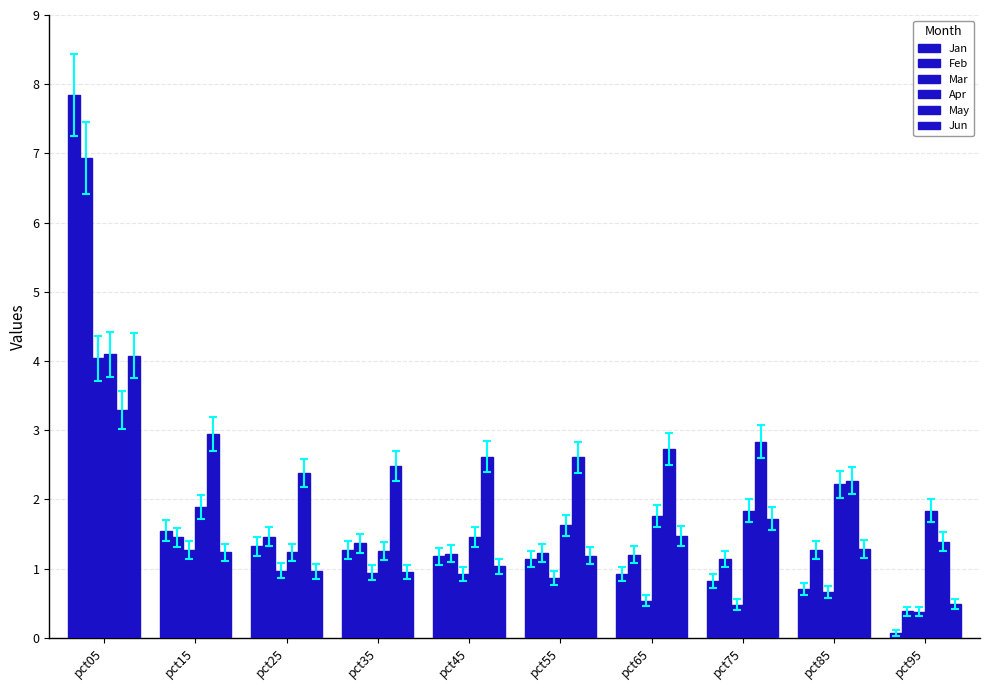

Which label corresponds to the smallest value in the chart?

pct95